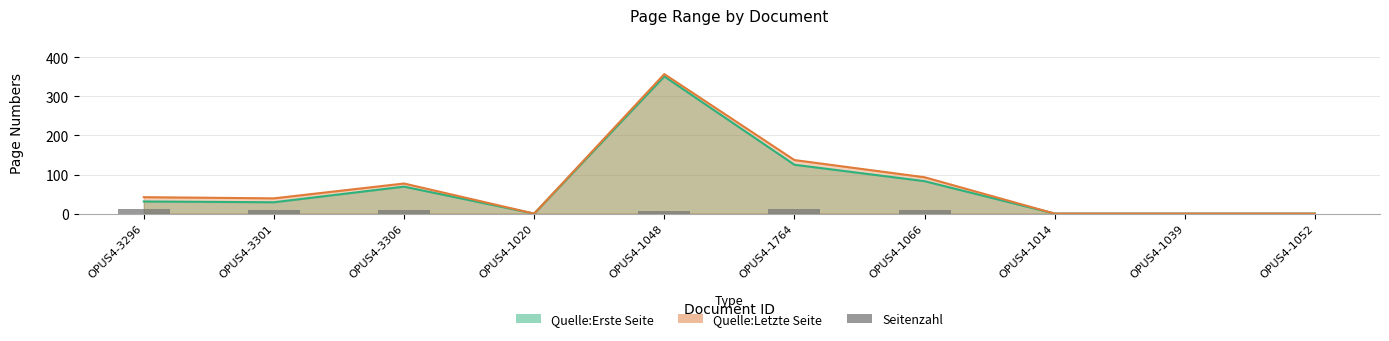

What is the value of the 6th bar from the left?

12